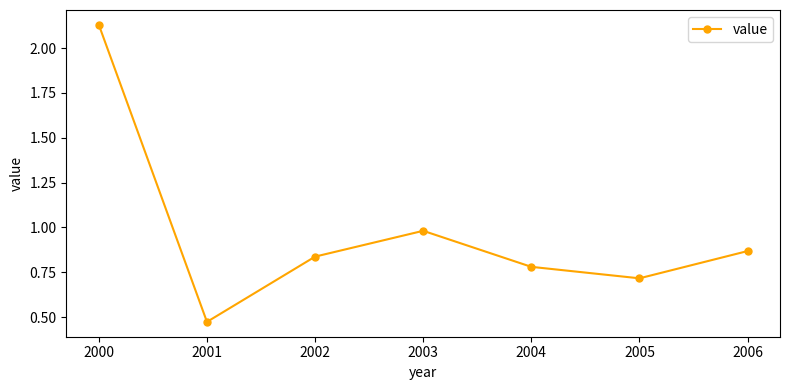

What is the sum of all values?

6.8